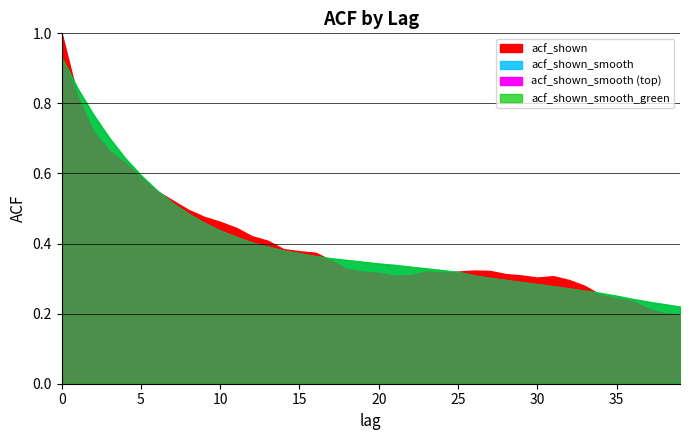

At how many categories does at least one series exceed 0?

40